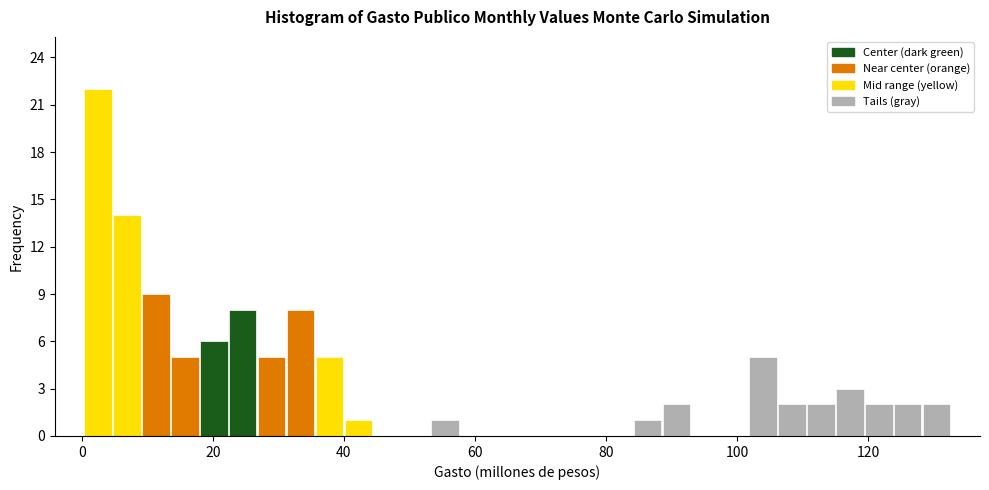

Read against the x-axis, roughly where is the centre of the tallest bar?

2